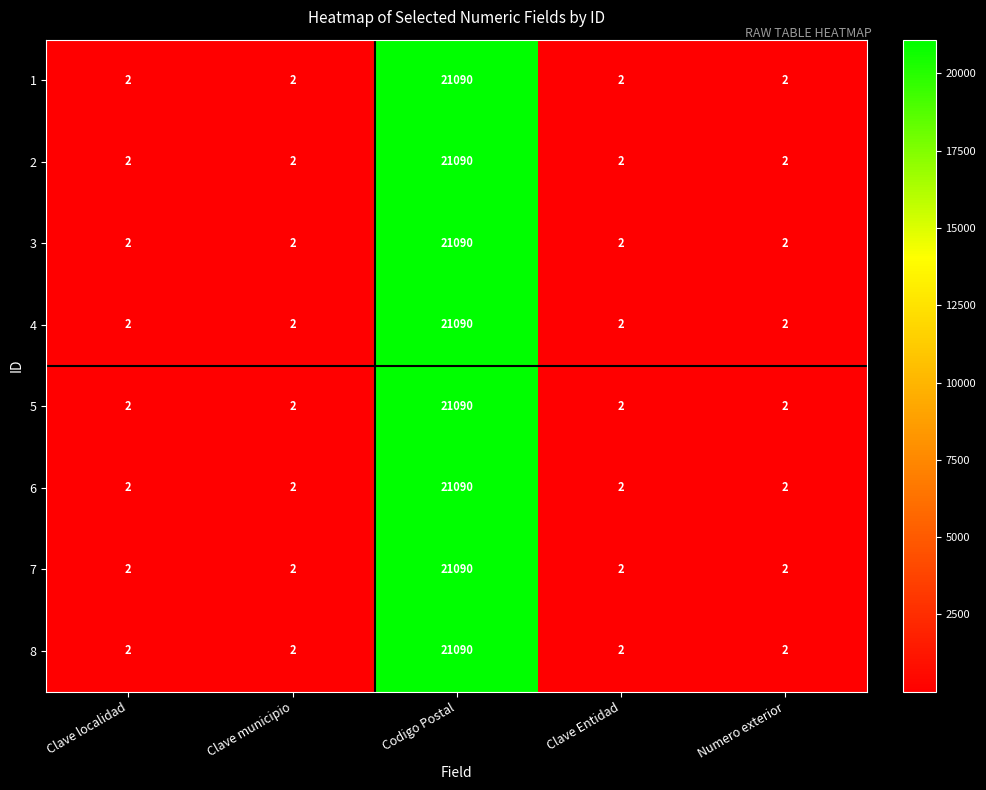

Count the number of data series in this chart.

8